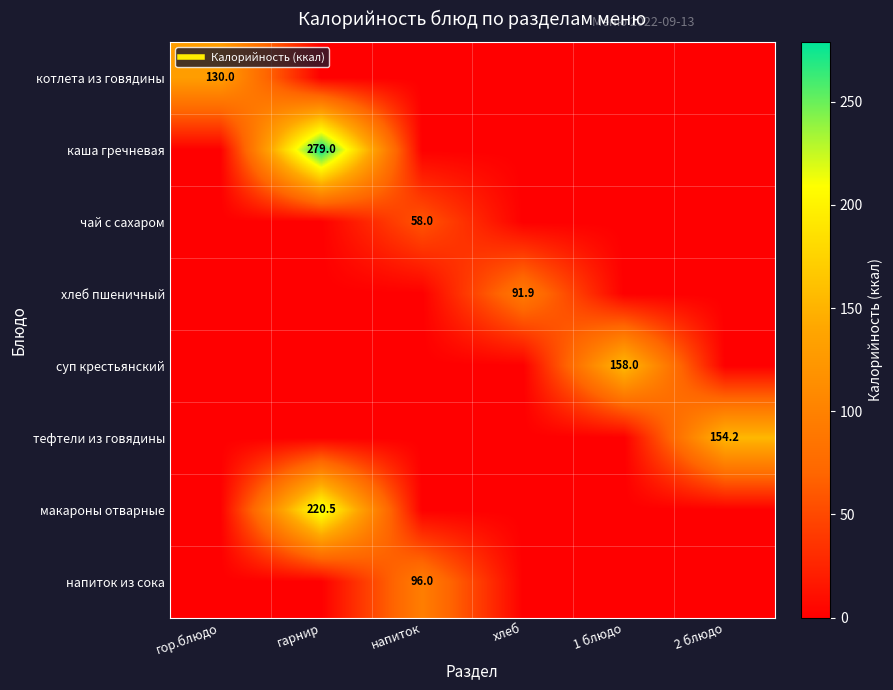

What is the difference between the maximum and minimum values in the чай с сахаром series?

58.0